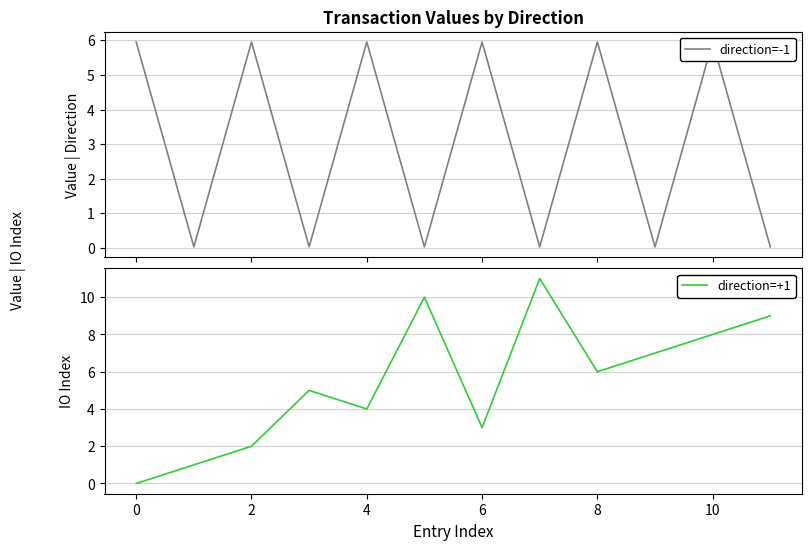

True or false: direction=+1 has a value of 4 at 4.

True